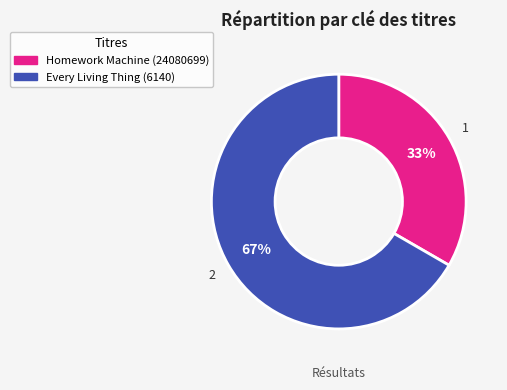

Which has a higher value, Homework Machine (24080699) or Every Living Thing (6140)?

Every Living Thing (6140)